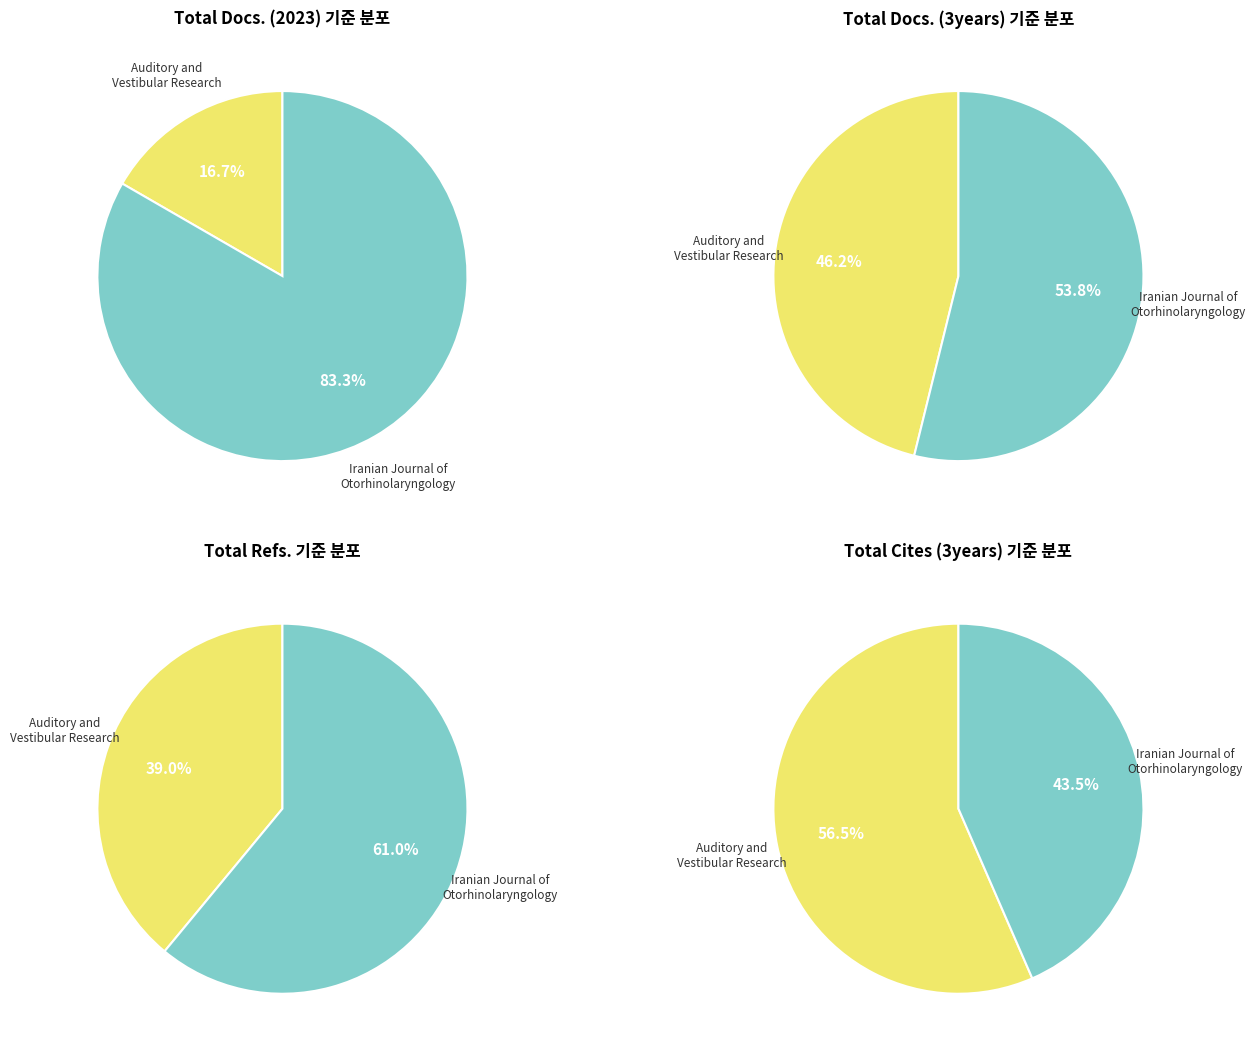

Is there any slice that represents more than half of the pie?

Yes